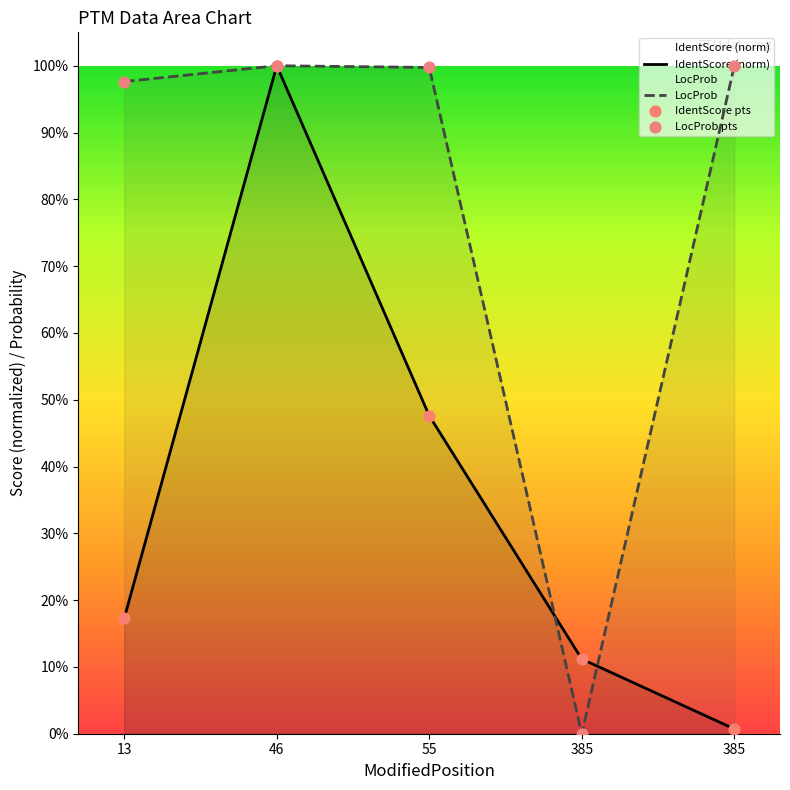

Which series reaches the maximum Y coordinate?

IdentScore